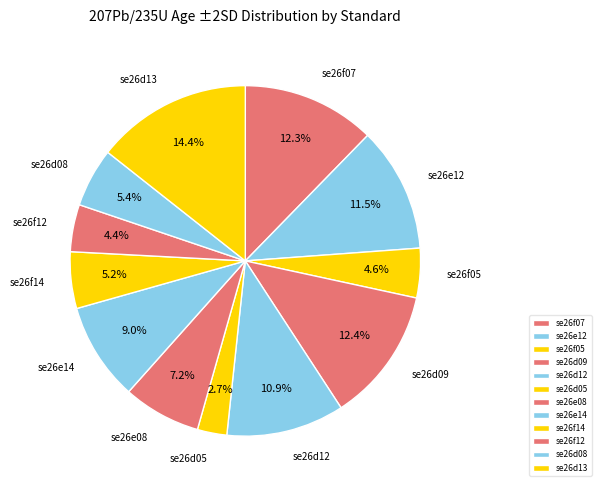

What percentage do se26e08 and se26d08 together represent?

12.6%